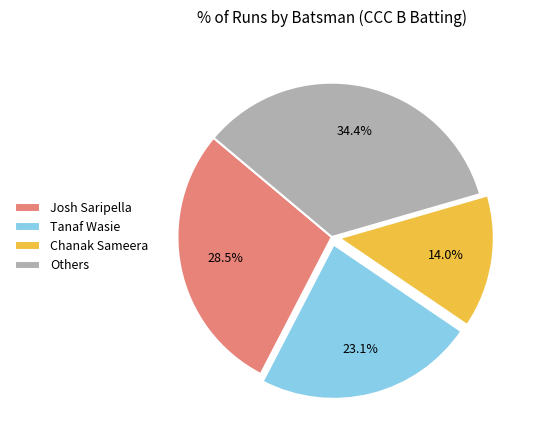

Combined, what portion of the pie is Others and Tanaf Wasie?

57.5%